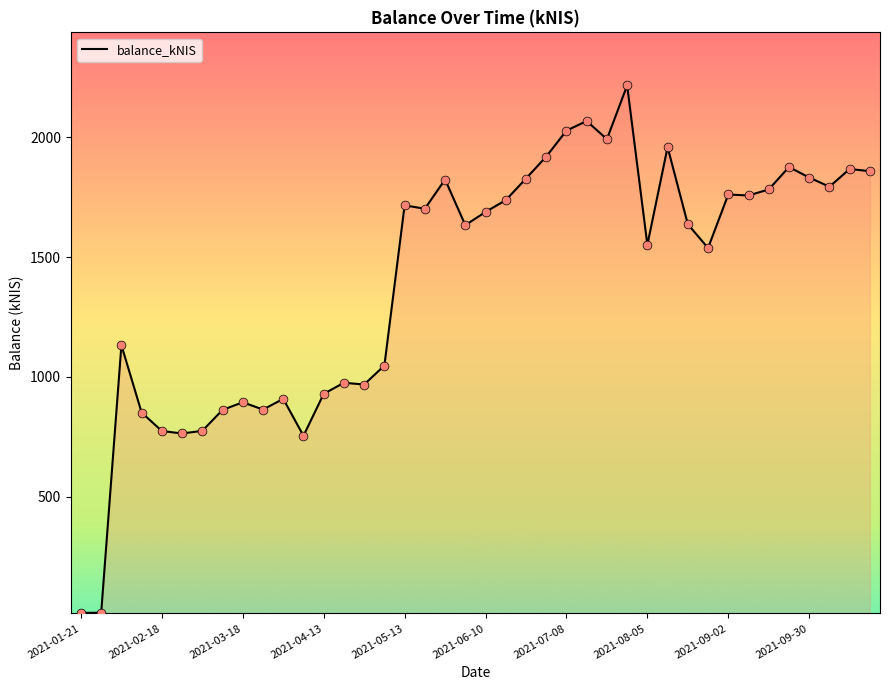

What is the difference between the maximum and minimum values?

2201.3